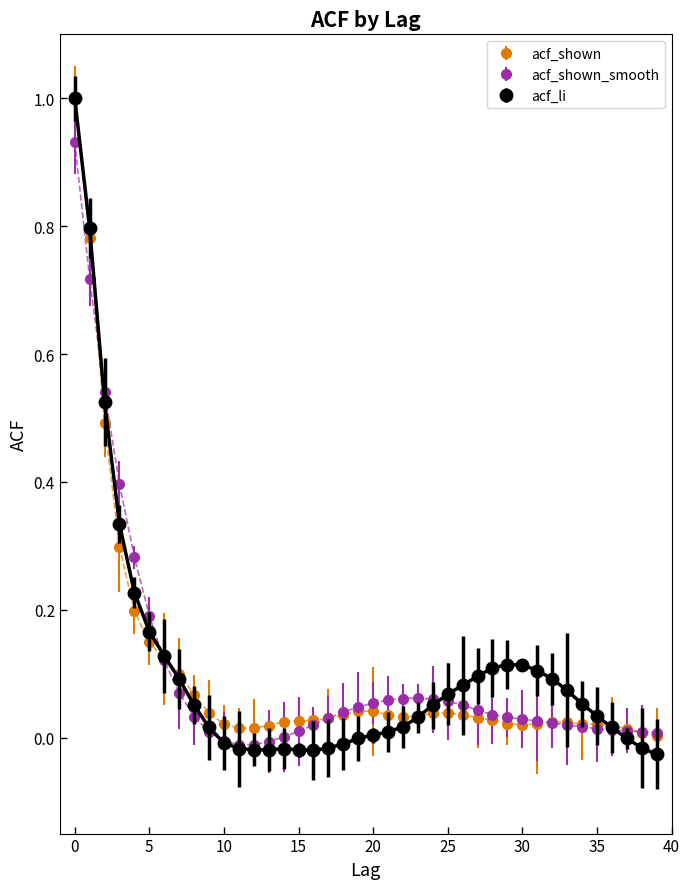

Which series has the largest range (max minus min)?

acf_li